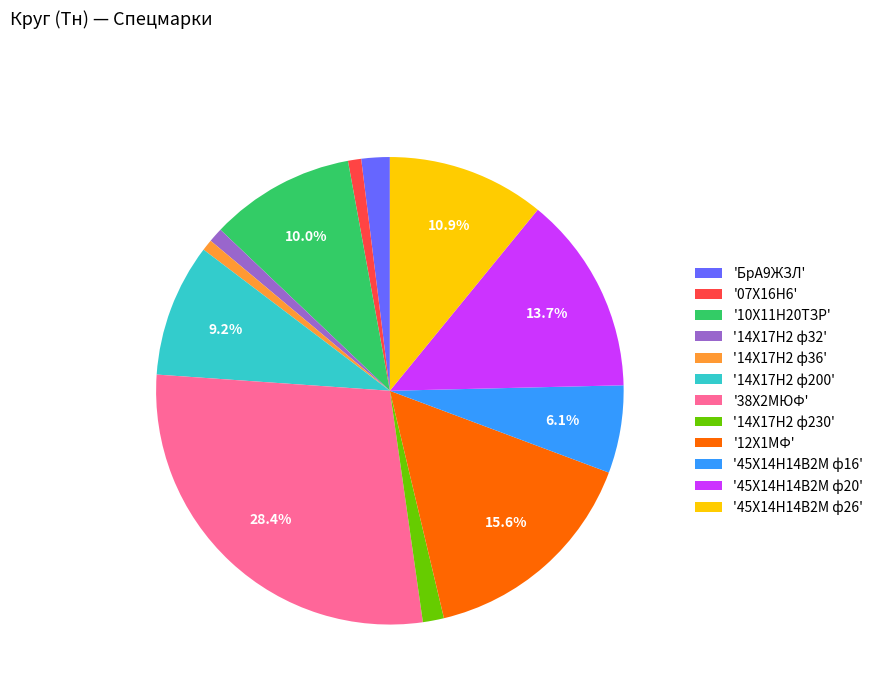

Does any single category account for the majority?

No